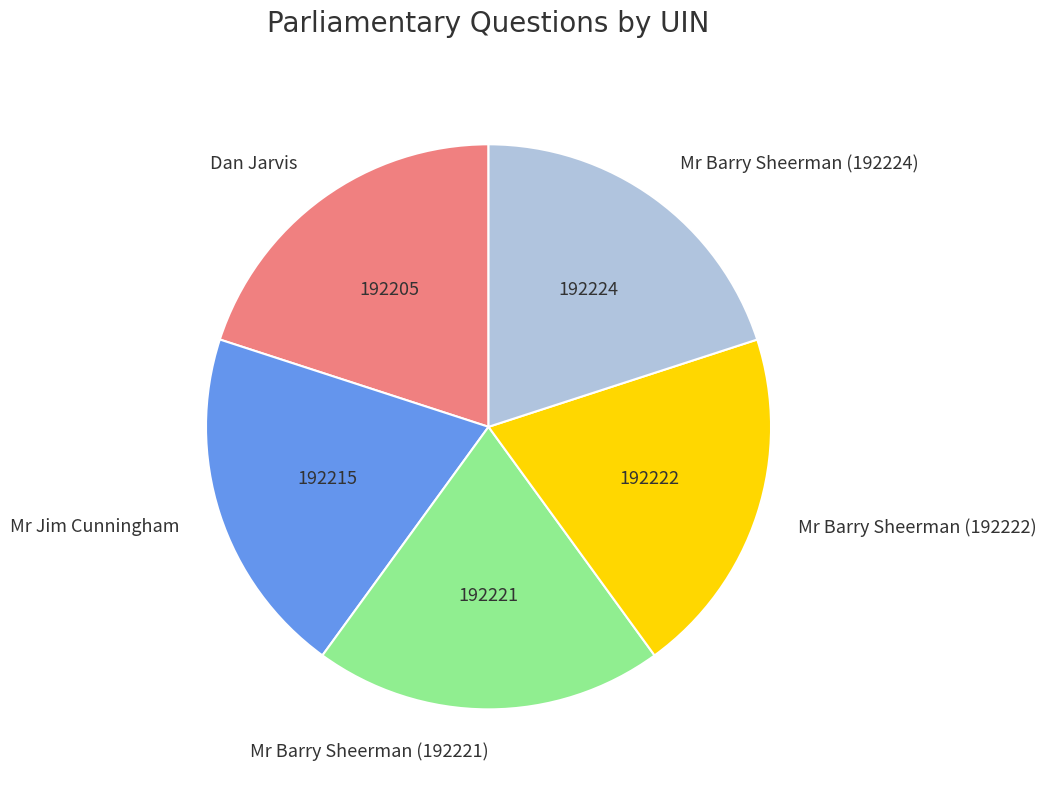

Is it true that Mr Jim Cunningham is 26% of the pie?

False